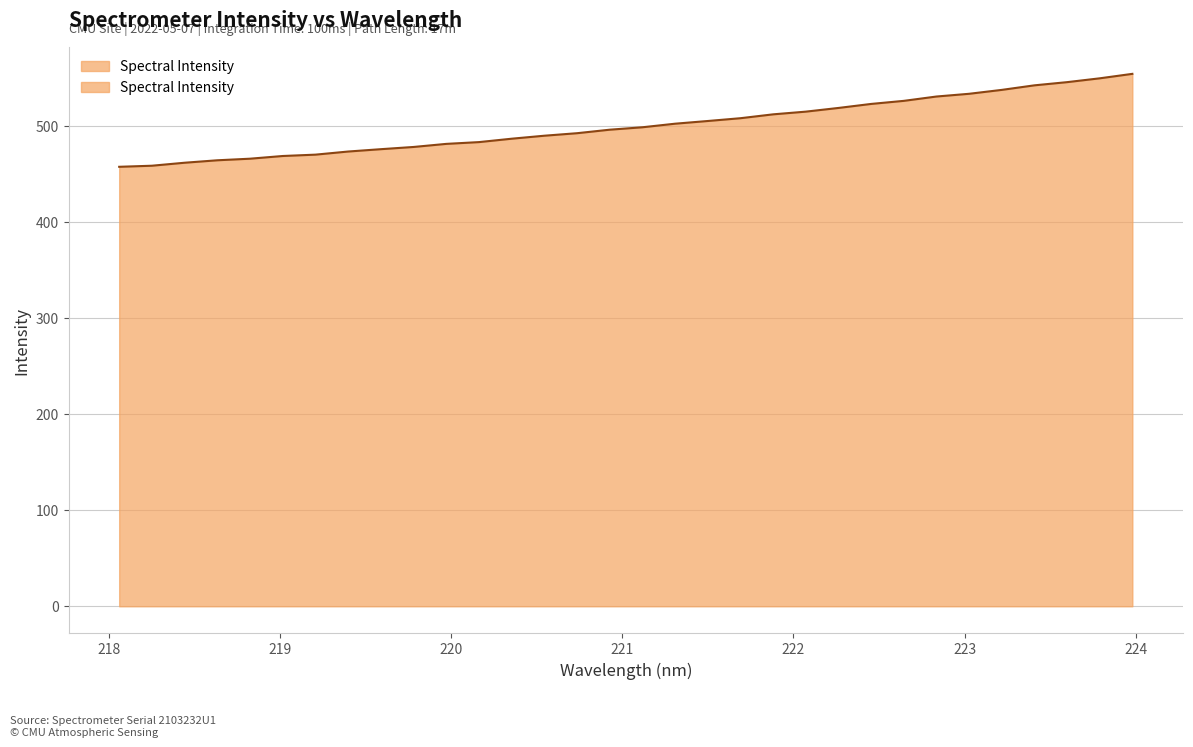

What position from the right is 223.9802?

1